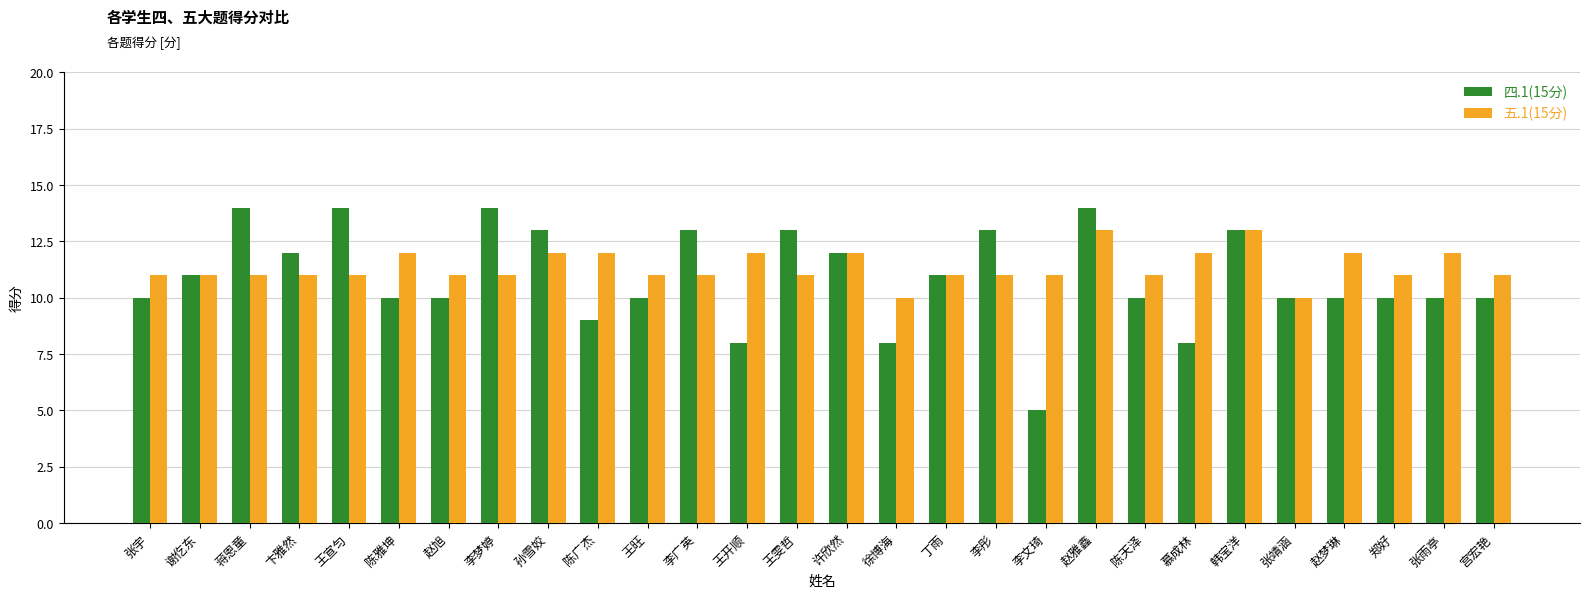

Is the value of 五.1(15分) at 郑好 greater than the value of 四.1(15分) at 卞雅然?

No